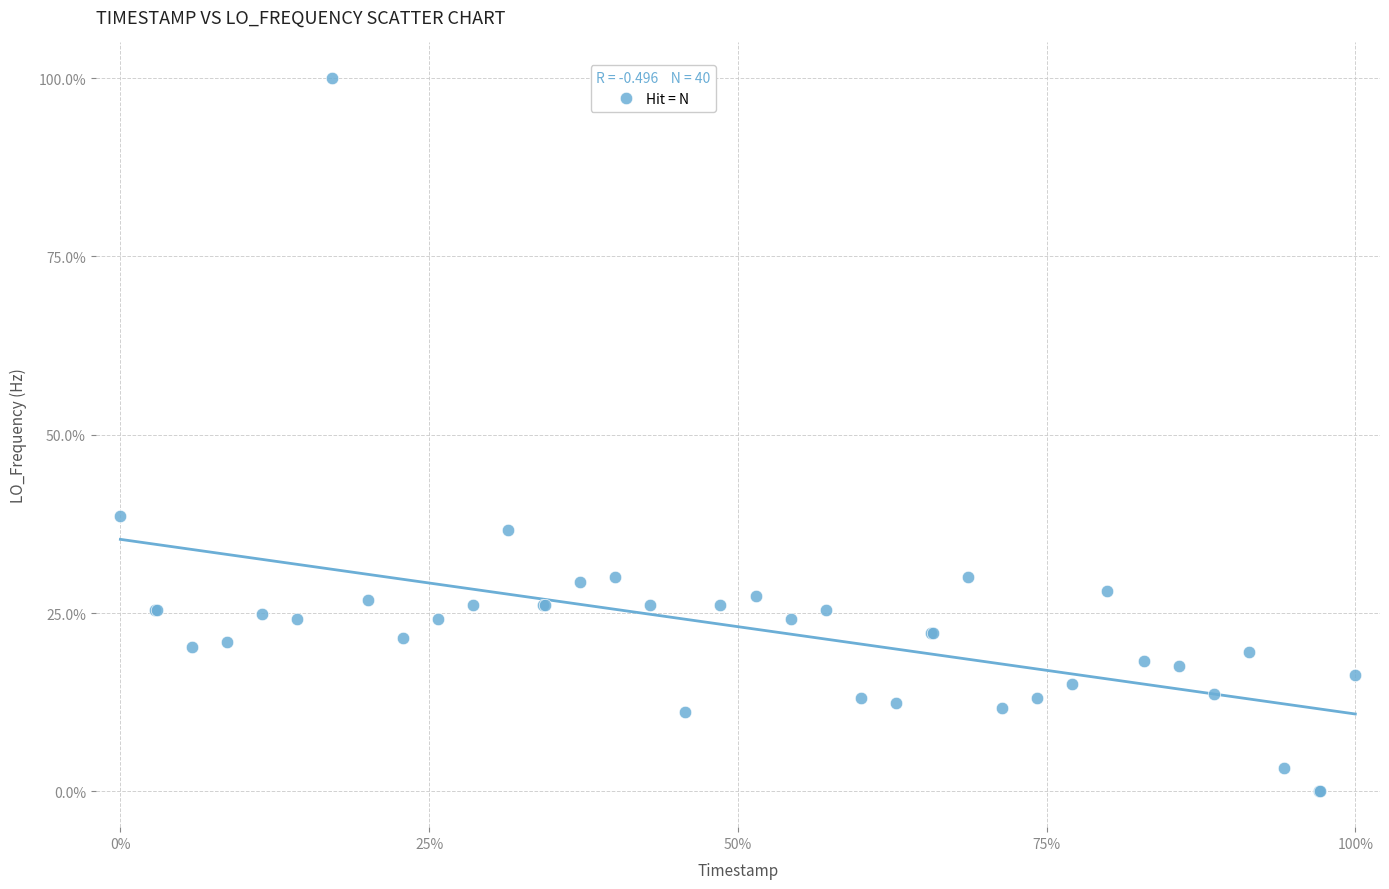

What Y value in the scatter plot is closest to 50?

38.6